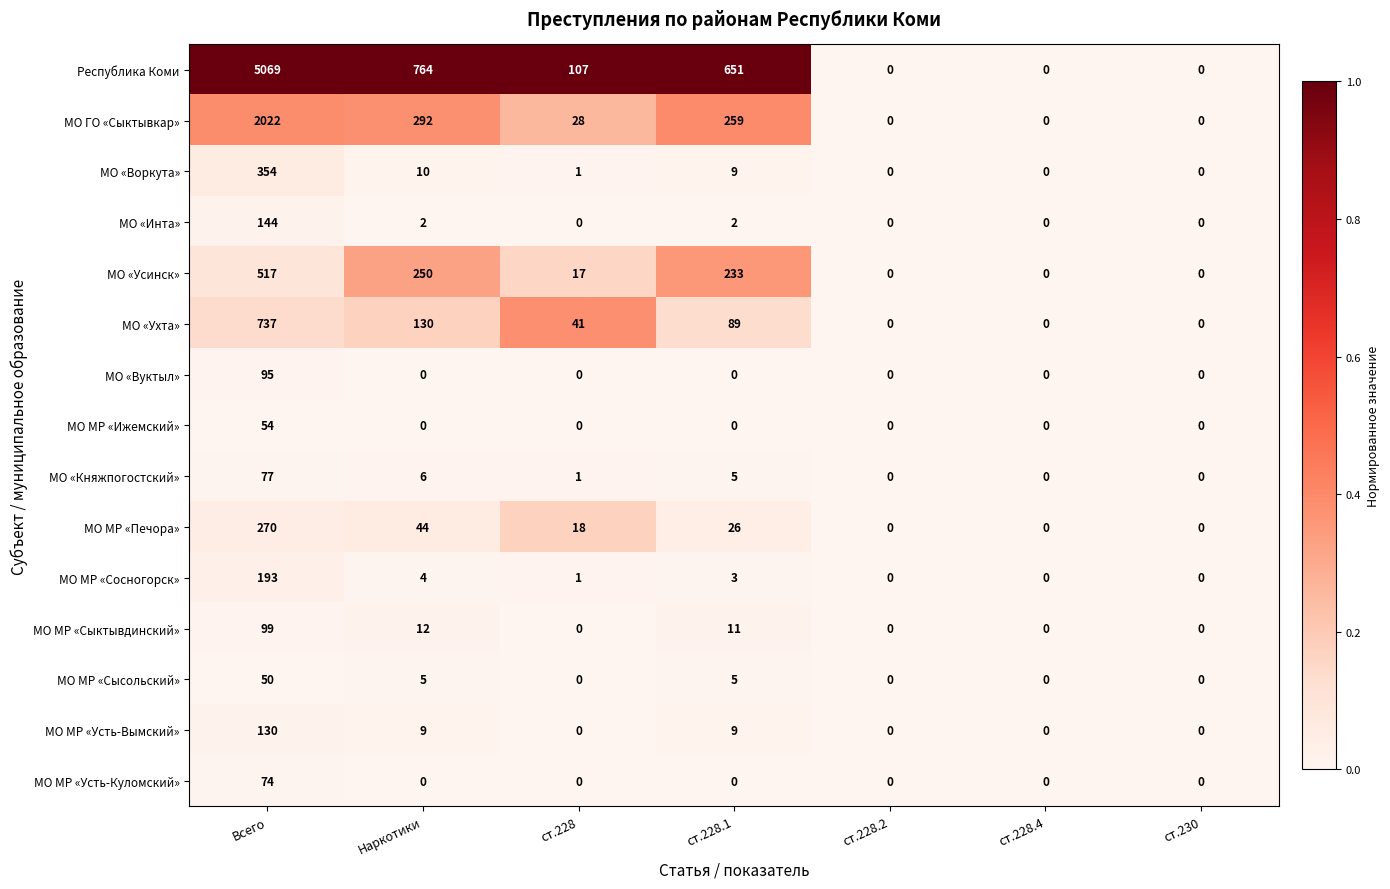

What is the total value across all series at Всего?

9885